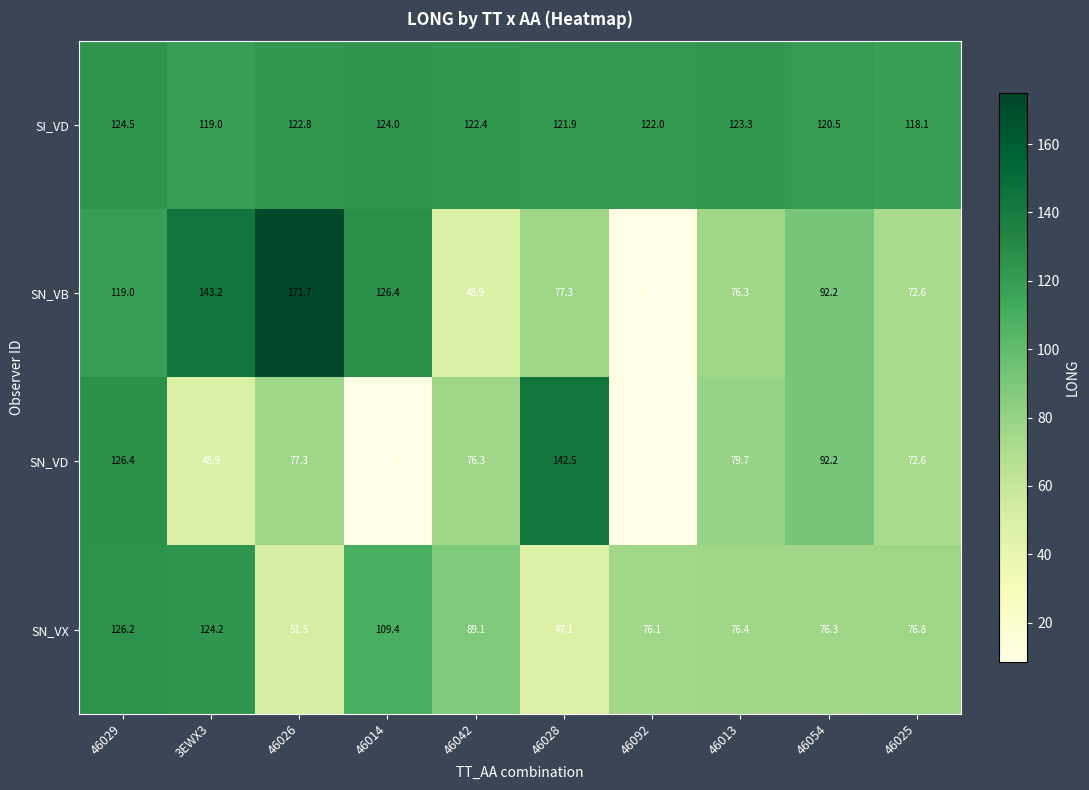

What is the spread (max minus min) of values at 46025?

45.5